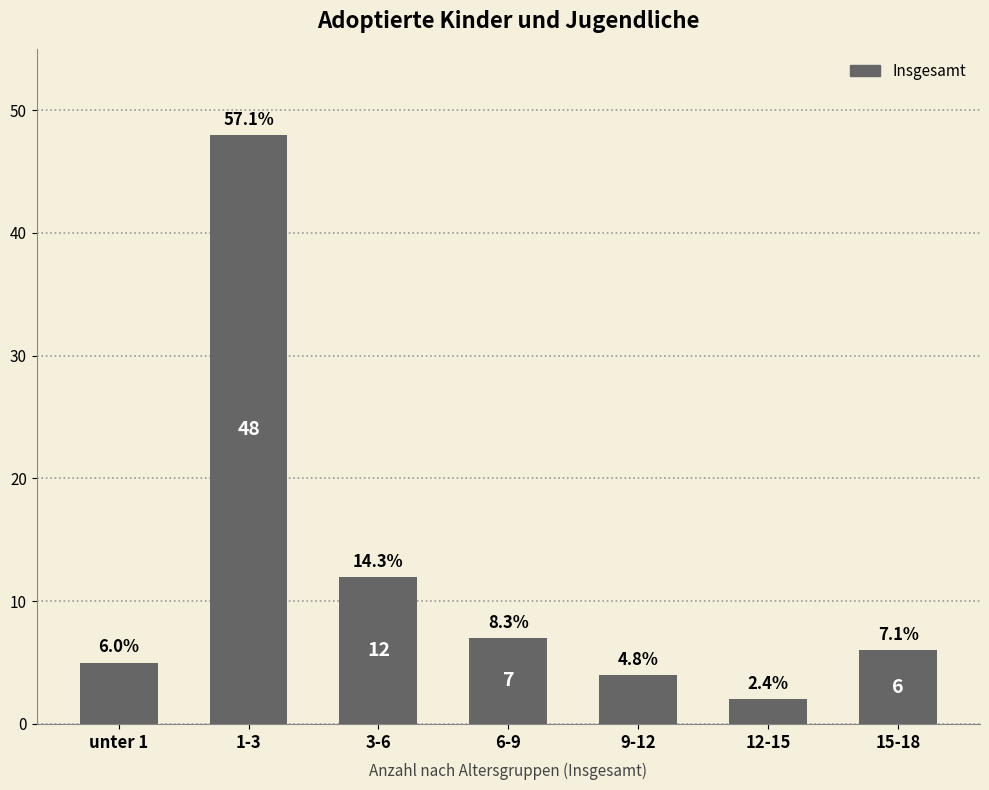

Which has a higher value, 3-6 or 12-15?

3-6